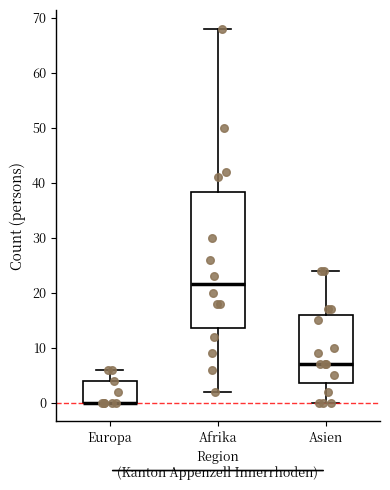

Which box is the tallest, from its lower edge to its upper edge?

Afrika